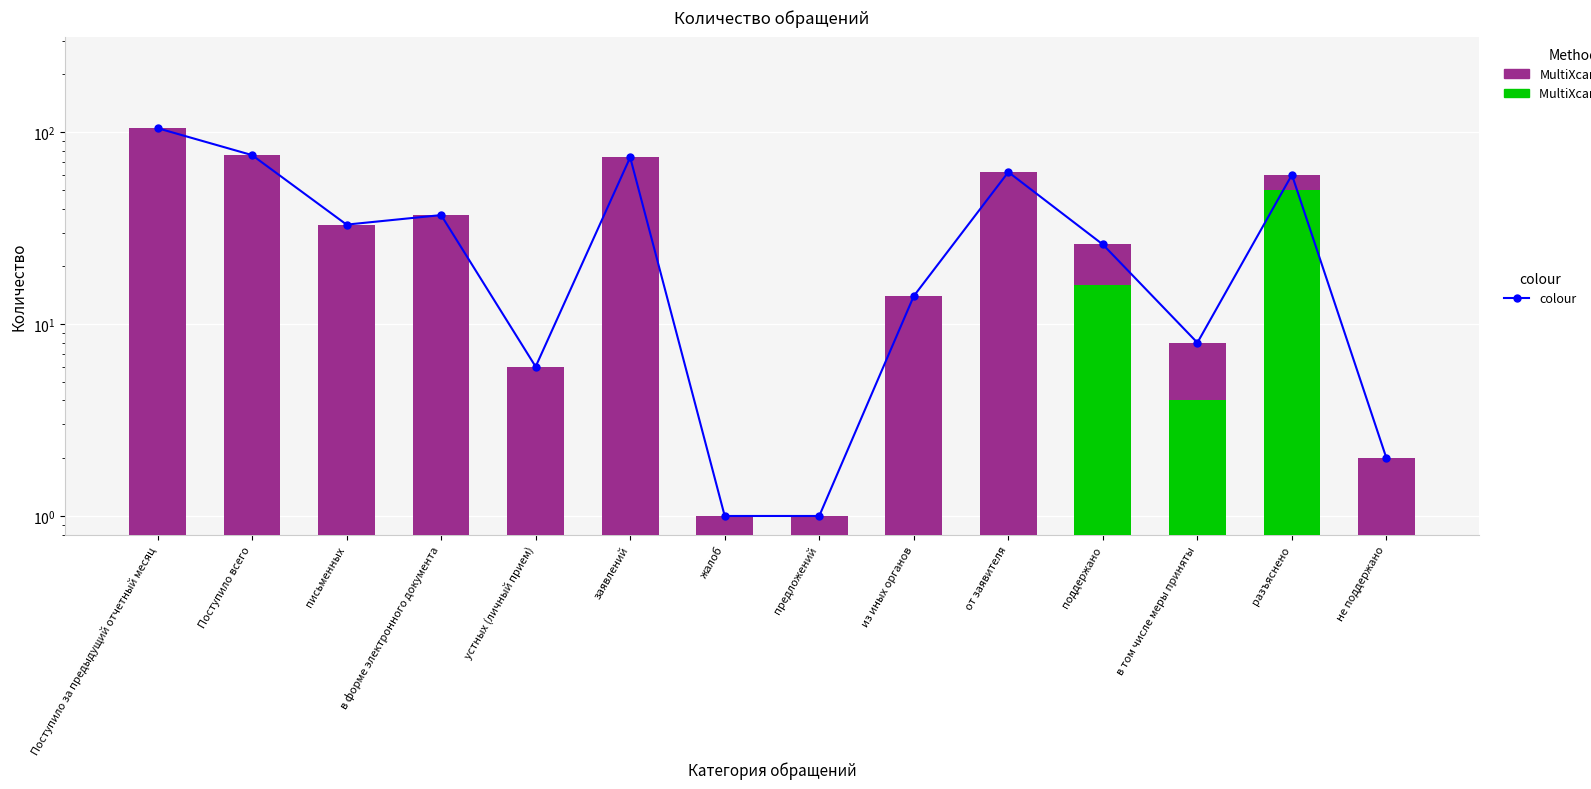

At which label does colour first exceed 33?

Поступило за предыдущий отчетный месяц